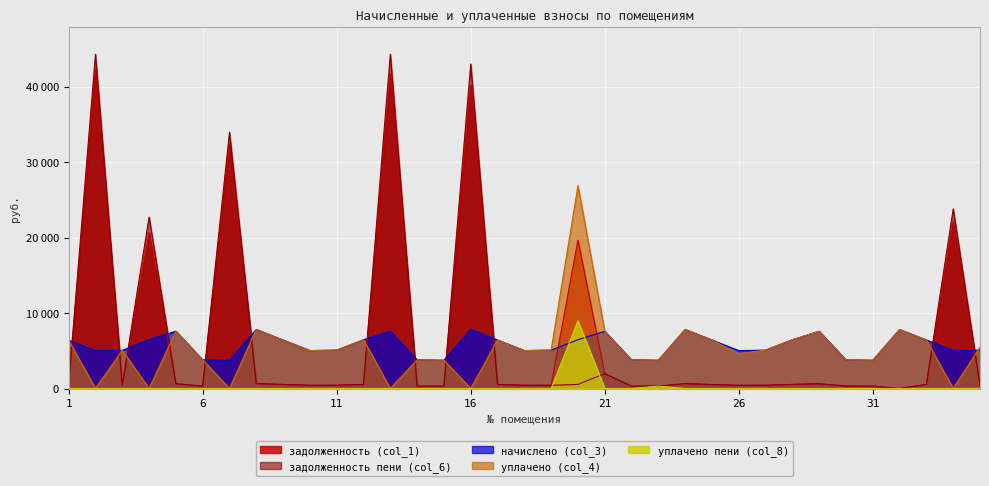

At which label is уплачено пени (col_8) closest to 4474?

23